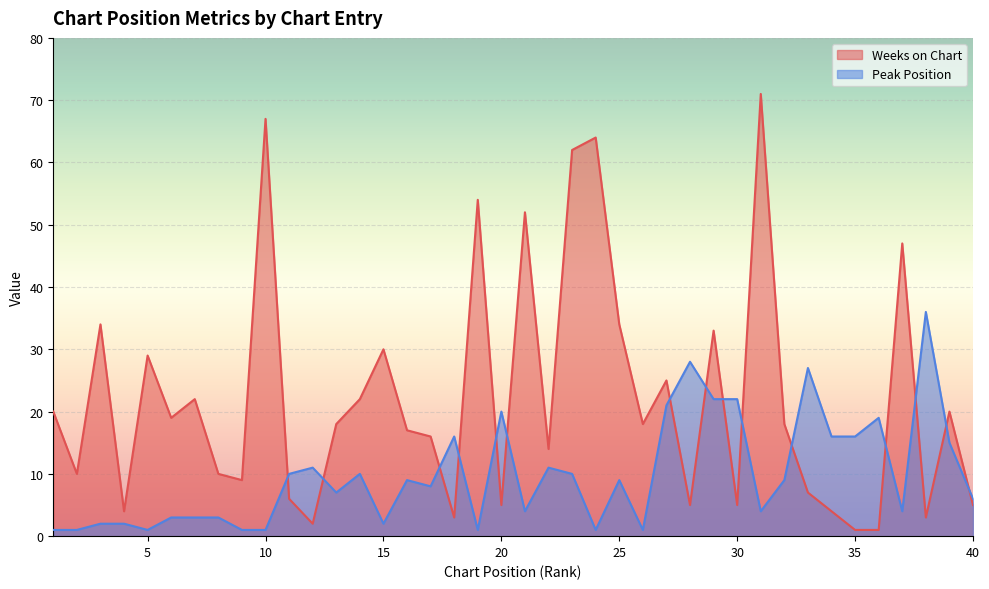

Reading right to left, what are all the values shown in this chart?

Weeks on Chart: 40=5	39=20	38=3	37=47	36=1	35=1	34=4	33=7	32=18	31=71	30=5	29=33	28=5	27=25	26=18	25=34	24=64	23=62	22=14	21=52	20=5	19=54	18=3	17=16	16=17	15=30	14=22	13=18	12=2	11=6	10=67	9=9	8=10	7=22	6=19	5=29	4=4	3=34	2=10	1=20
Peak Position: 40=6	39=15	38=36	37=4	36=19	35=16	34=16	33=27	32=9	31=4	30=22	29=22	28=28	27=21	26=1	25=9	24=1	23=10	22=11	21=4	20=20	19=1	18=16	17=8	16=9	15=2	14=10	13=7	12=11	11=10	10=1	9=1	8=3	7=3	6=3	5=1	4=2	3=2	2=1	1=1